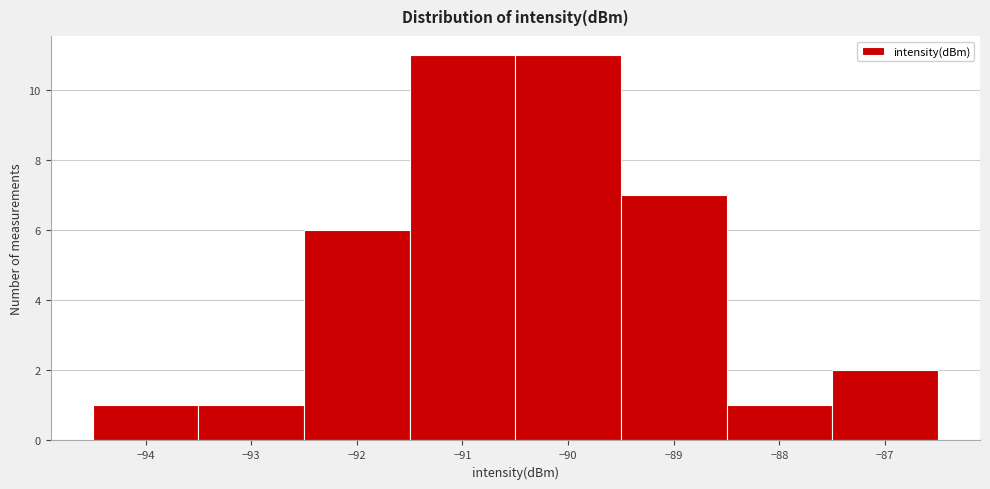

How tall is the bar that spans -92.5 to -91.5 on the x-axis? The values are not printed on the chart, so give them approximately, as read against the axis.

6